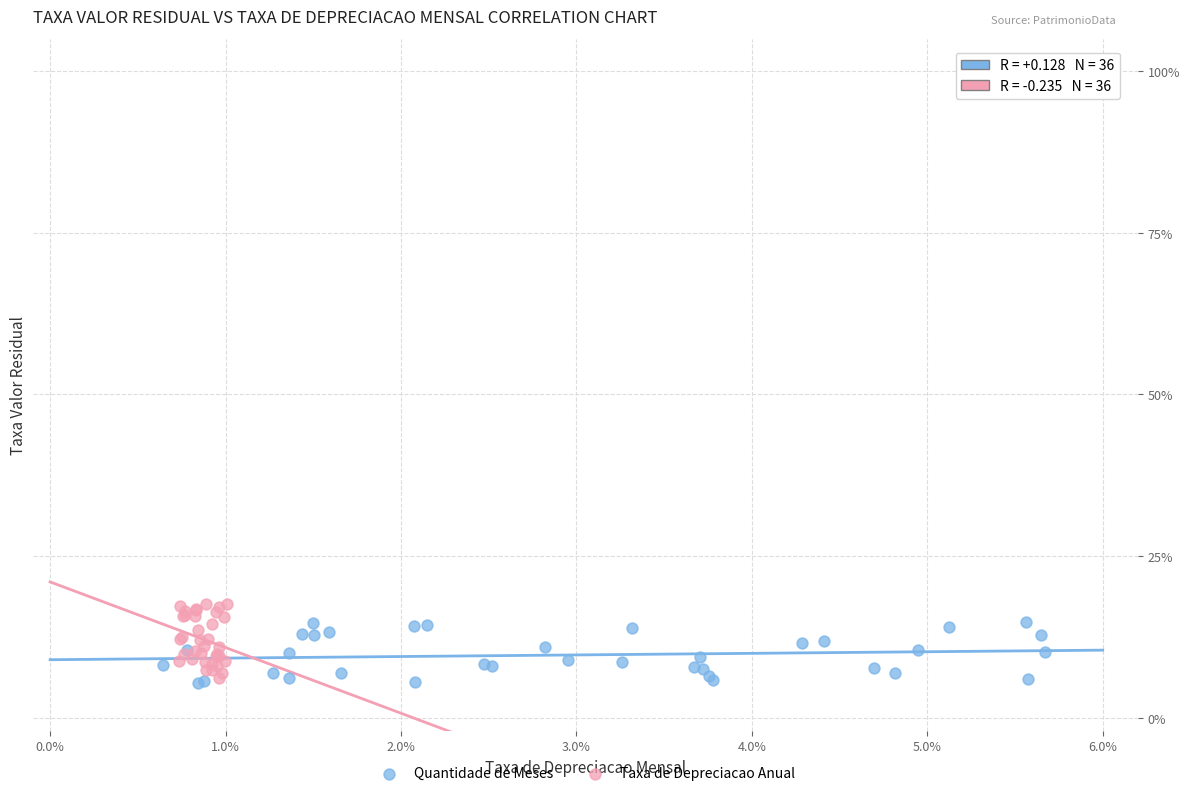

What are all the series names shown in the legend?

Quantidade de Meses, Taxa de Depreciacao Anual